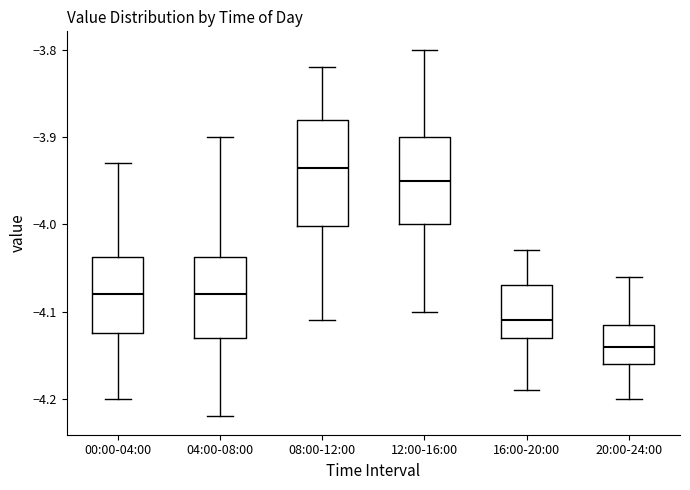

Reading left to right, read every box against the y-axis: the position of its median line, the range the box covers, and the ends of its whiskers. The values are not printed on the chart, so give them approximately, as read against the axis.

00:00-04:00: median -4.08, box -4.12 to -4.04, whiskers -4.20 to -3.93
04:00-08:00: median -4.08, box -4.13 to -4.04, whiskers -4.22 to -3.90
08:00-12:00: median -3.93, box -4.00 to -3.88, whiskers -4.11 to -3.82
12:00-16:00: median -3.95, box -4.00 to -3.90, whiskers -4.10 to -3.80
16:00-20:00: median -4.11, box -4.13 to -4.07, whiskers -4.19 to -4.03
20:00-24:00: median -4.14, box -4.16 to -4.11, whiskers -4.20 to -4.06